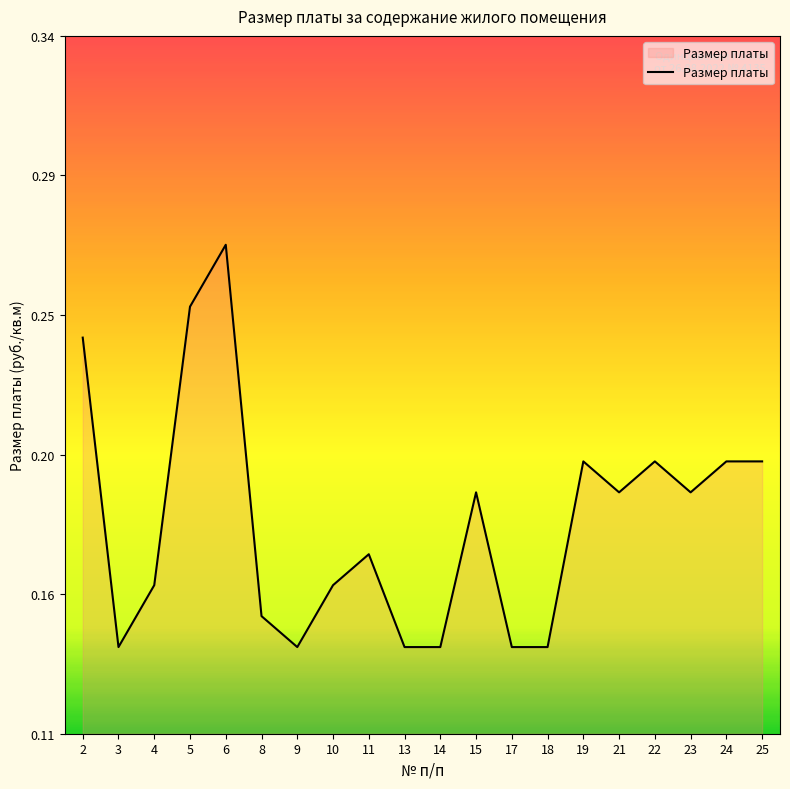

Does the chart display data point markers on the line(s)?

No